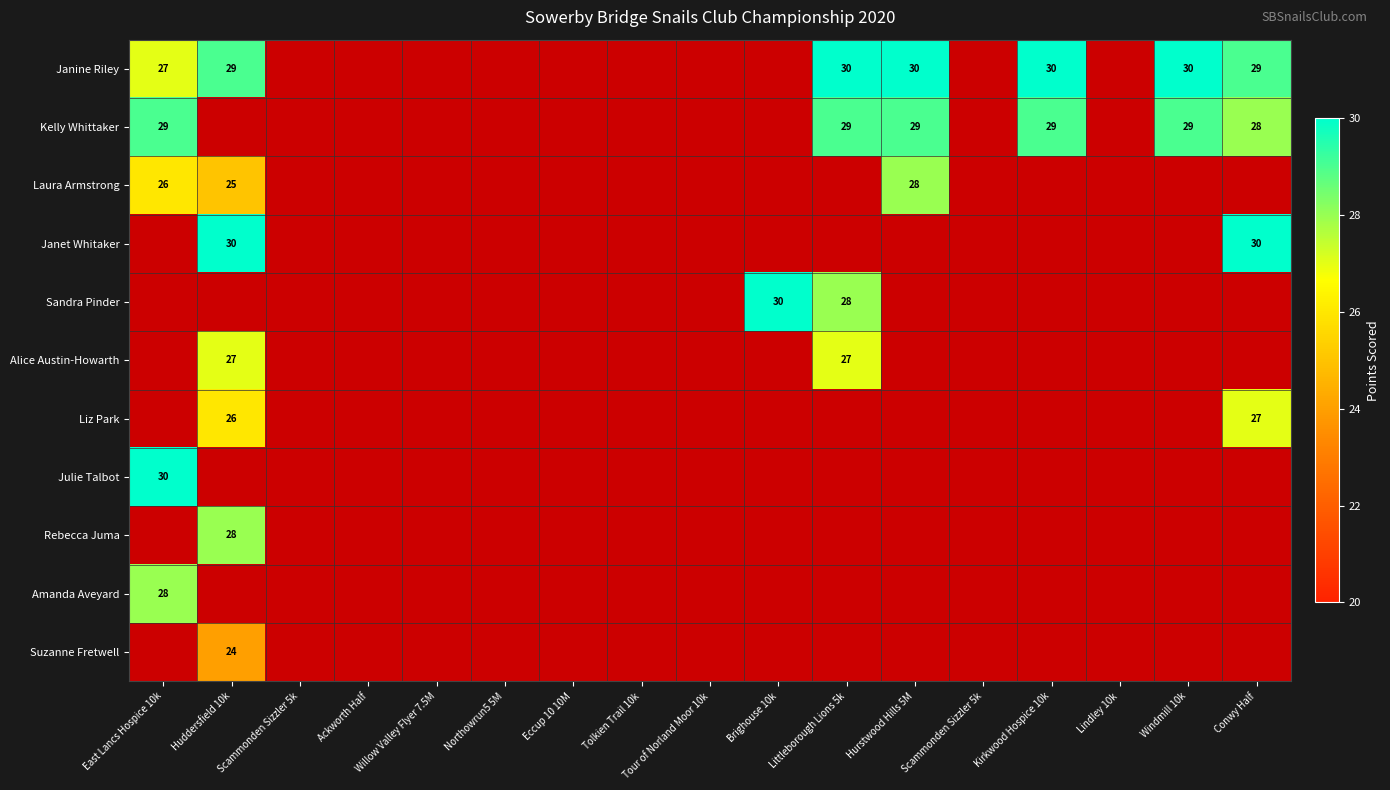

Which category has the highest value across all series?

Littleborough Lions 5k